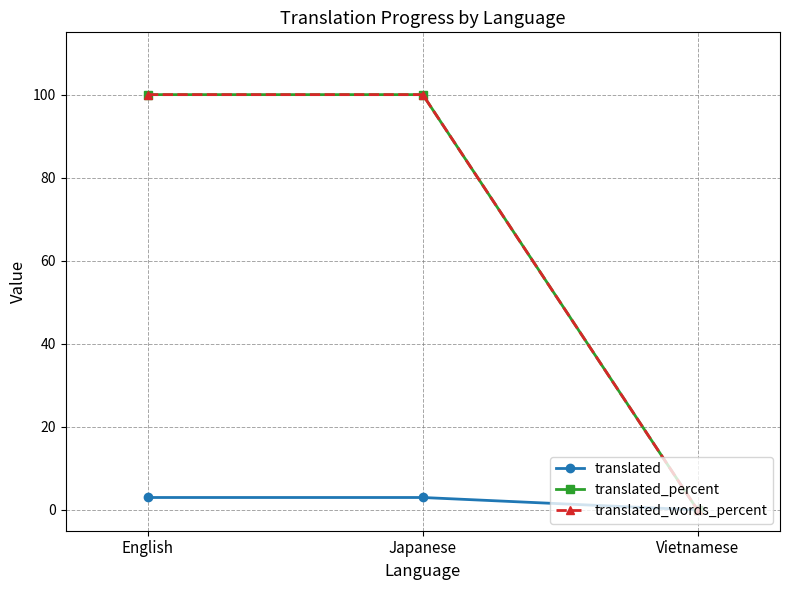

What is the total value across all series at Japanese?

203